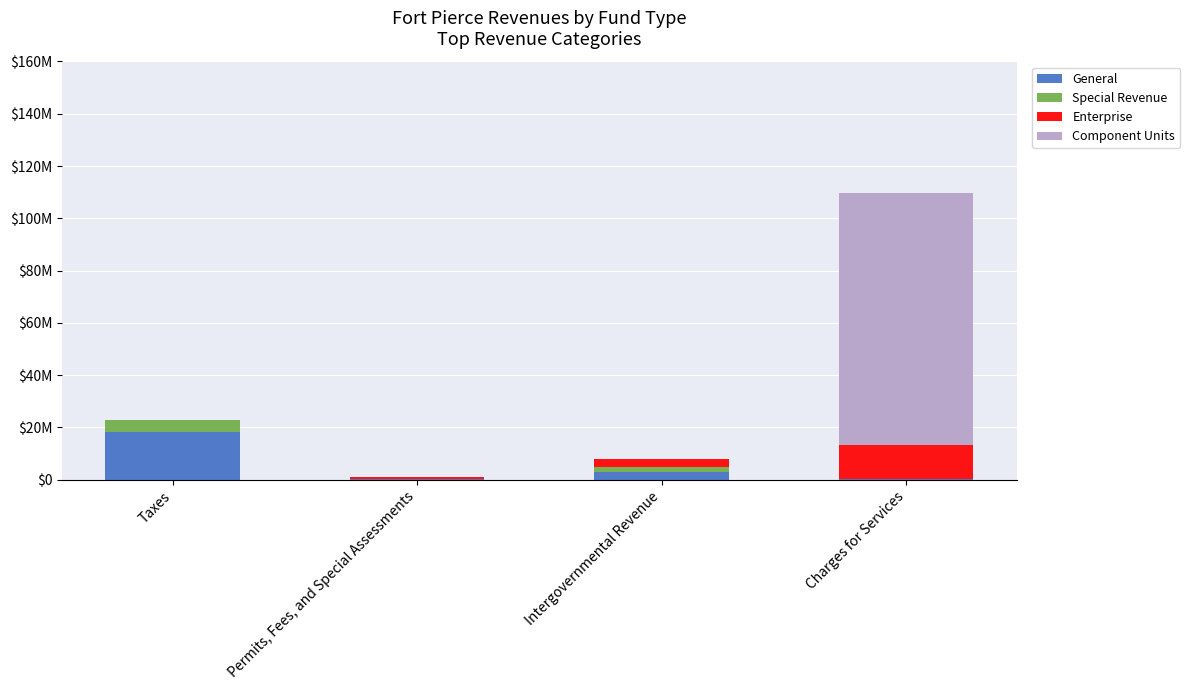

At Taxes, list the series in order from smallest to largest.

Enterprise, Component Units, Special Revenue, General